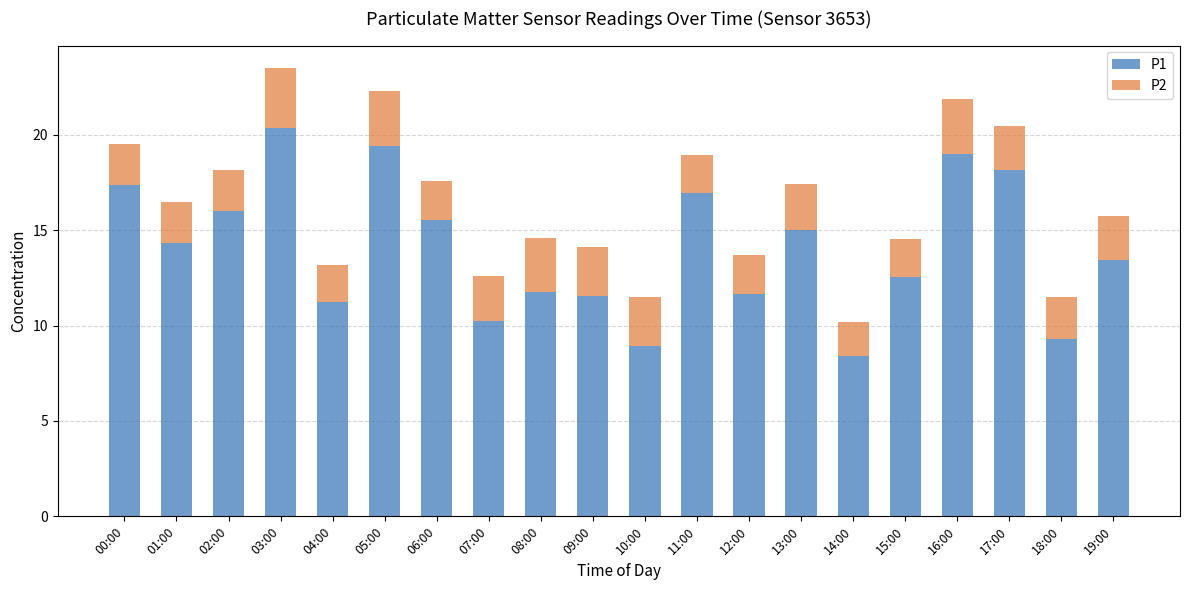

How many values in the P1 series are below 14?

10